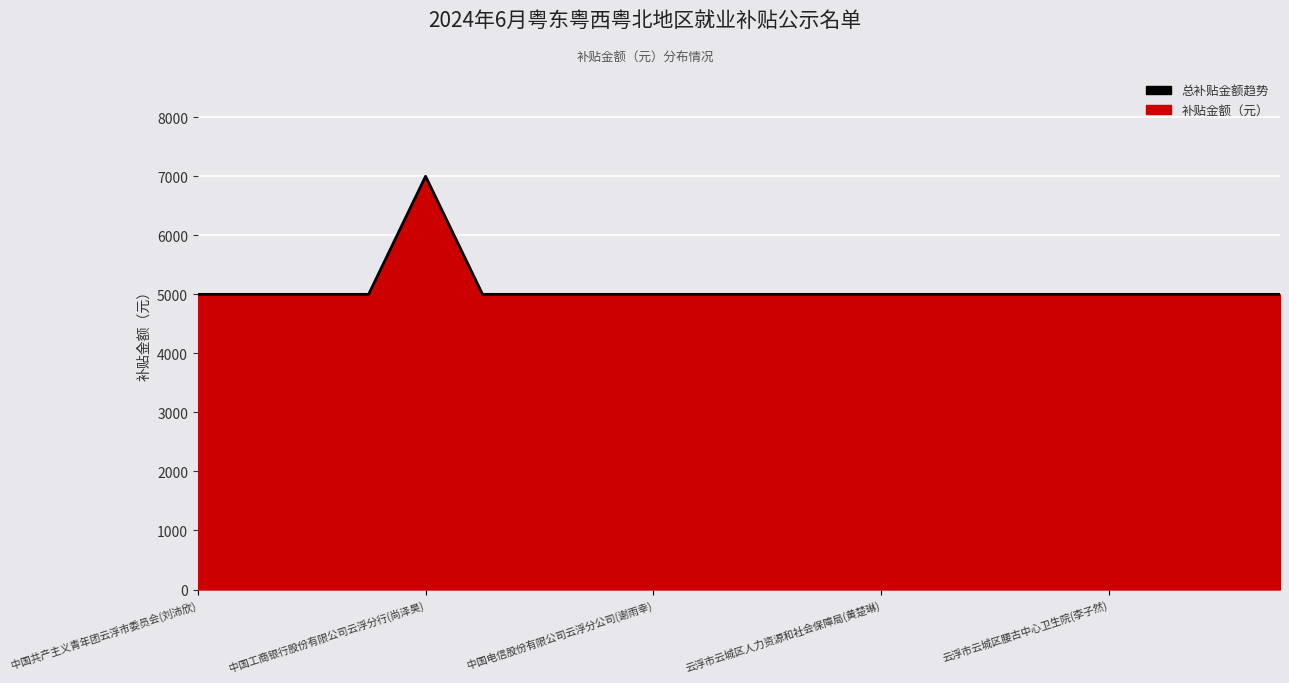

The chart shows a value of 7074 at 中国电信股份有限公司云浮分公司(谢雨幸). True or false?

False